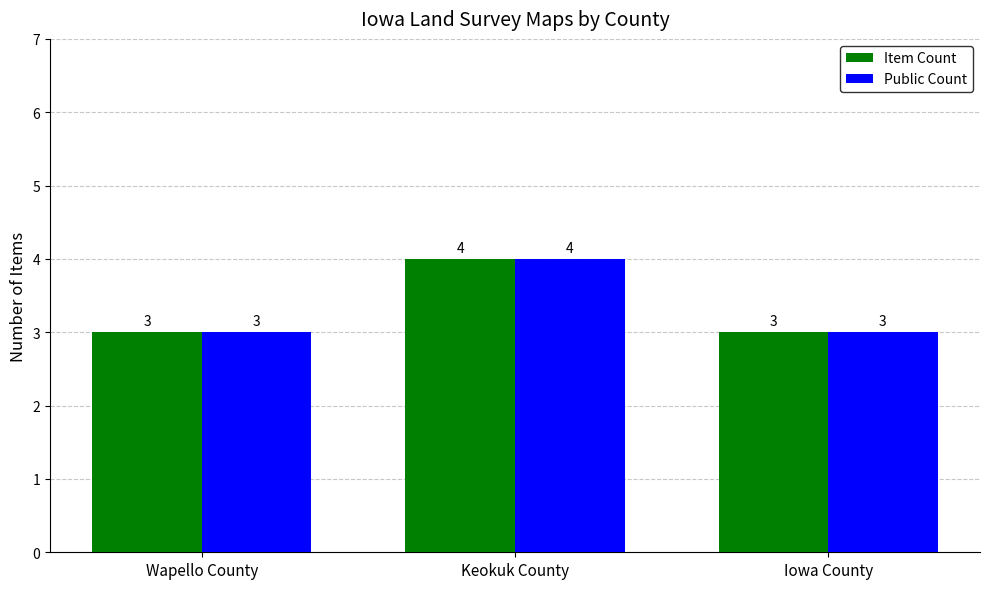

Count the Public Count values in the range 3 to 4.

3